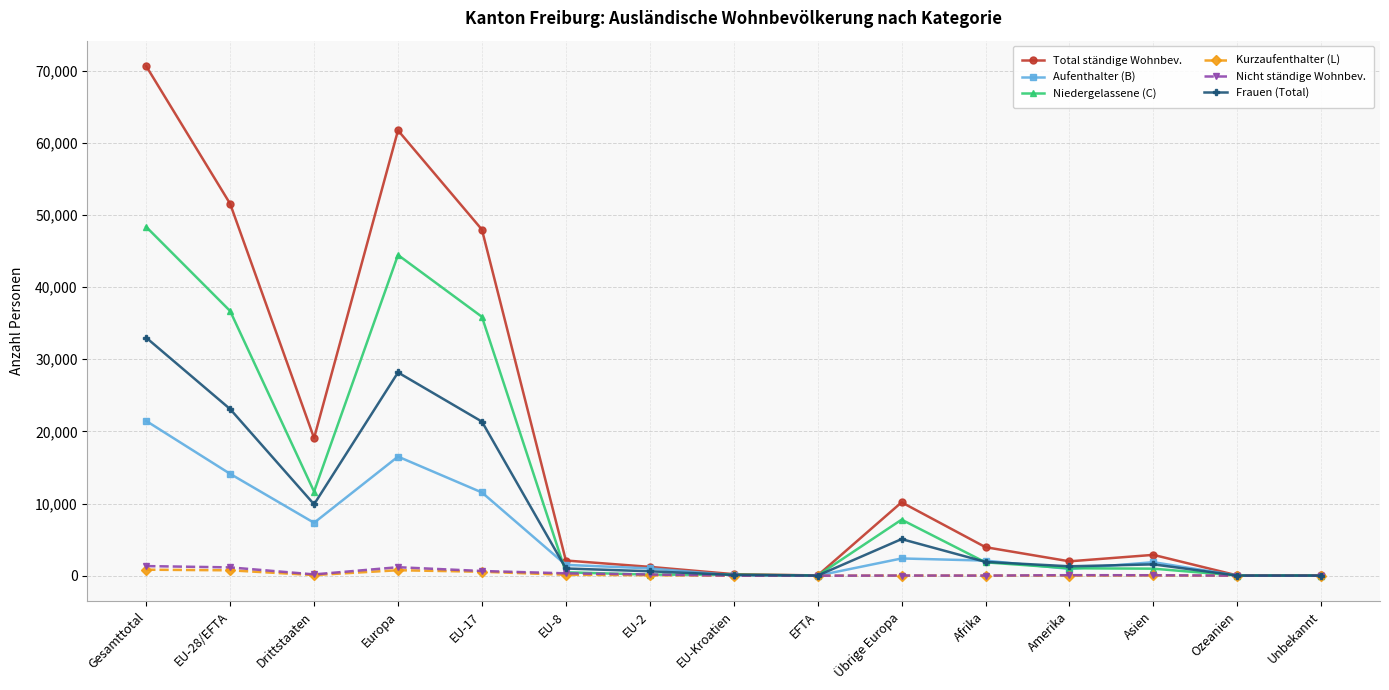

In Niedergelassene (C), how many points are lower than both neighbors (excluding endpoints)?

4